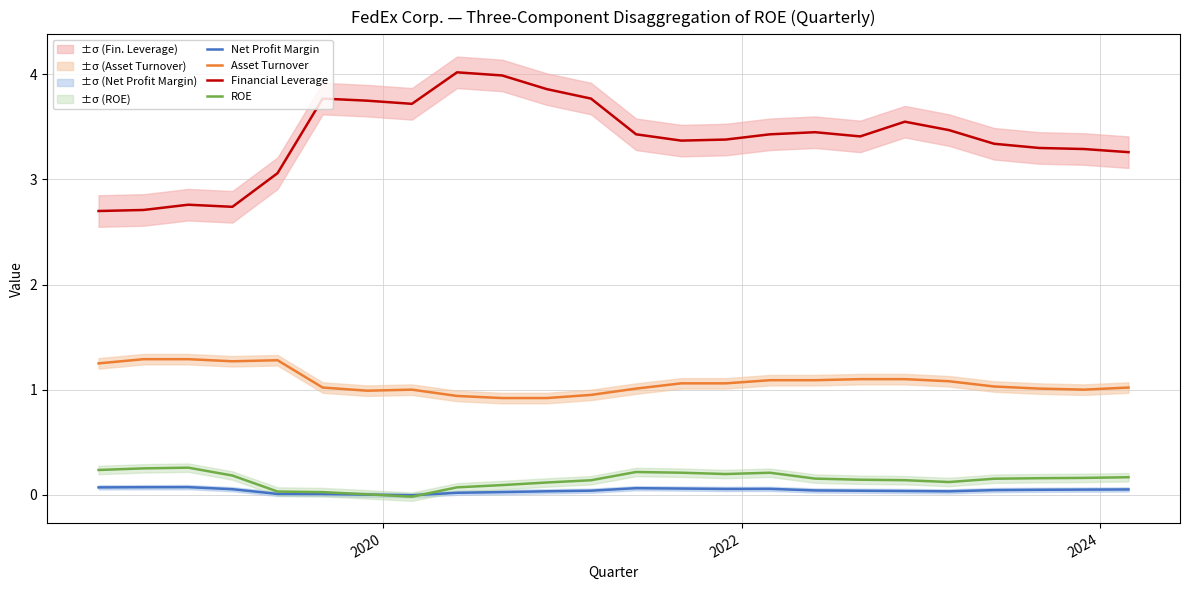

What is the lowest value of the Financial Leverage series?

2.7